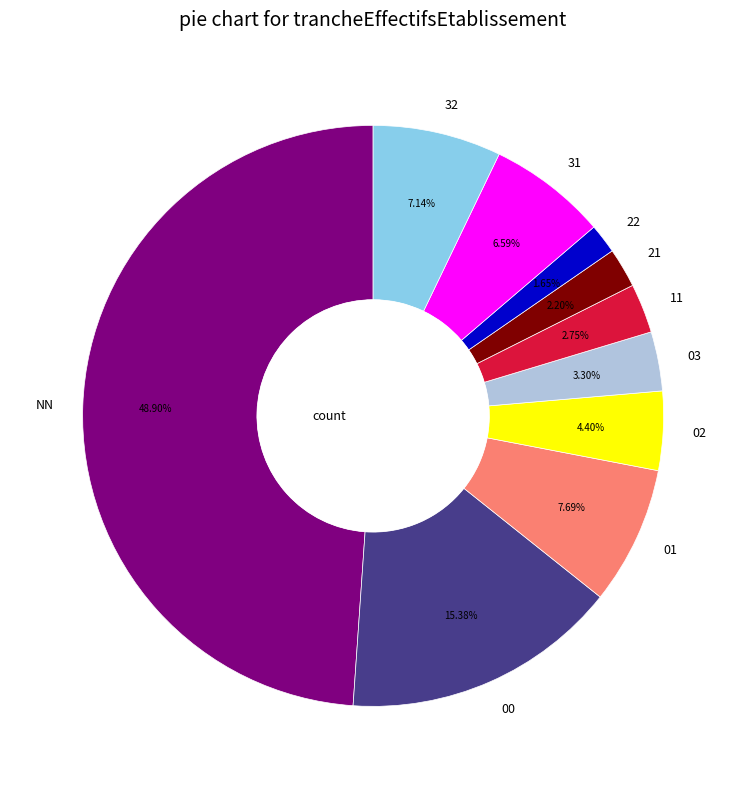

To the nearest percent, what is the difference between the 22 and 00 slice percentages?

14%